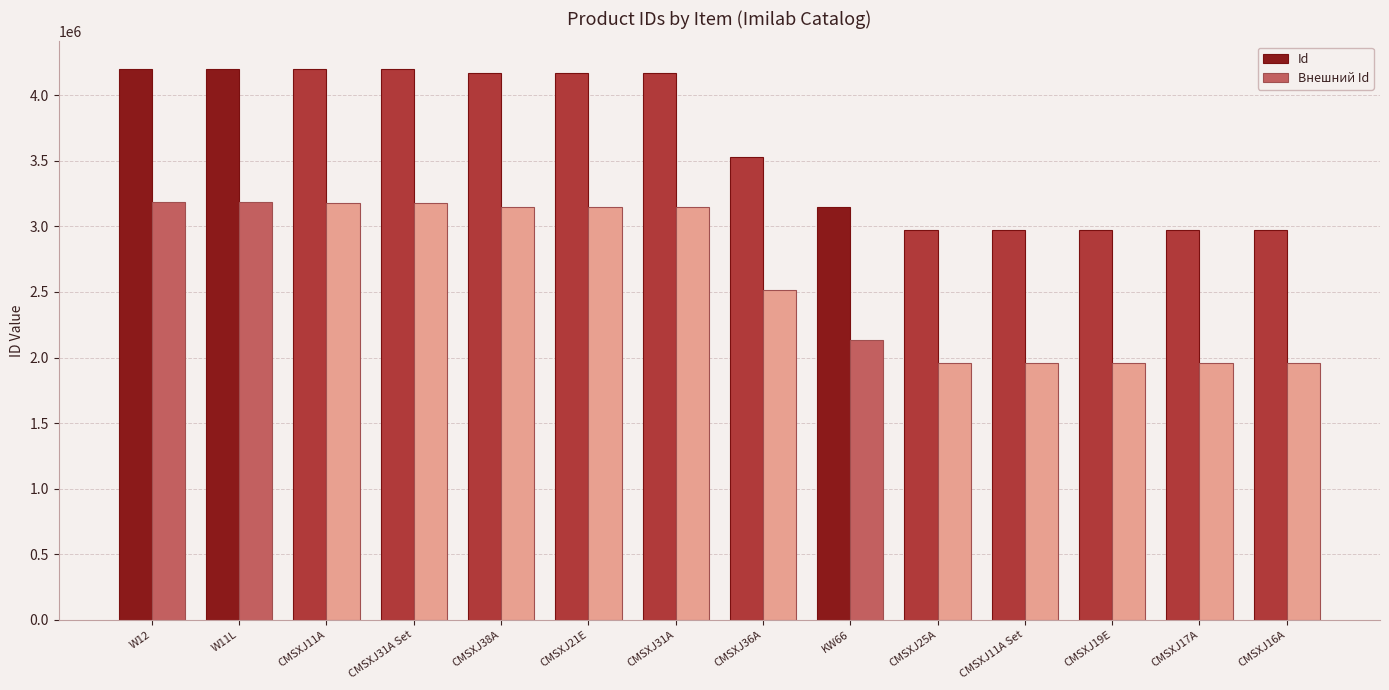

What position from the left is CMSXJ31A Set?

4